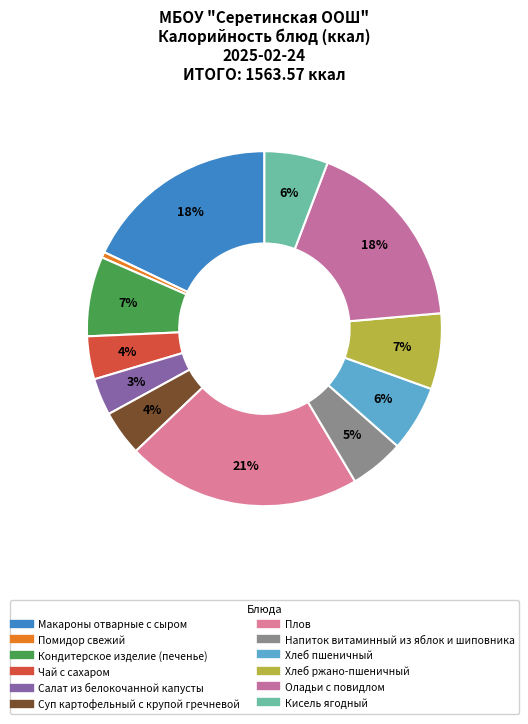

True or false: Помидор свежий accounts for 11% of the total.

False